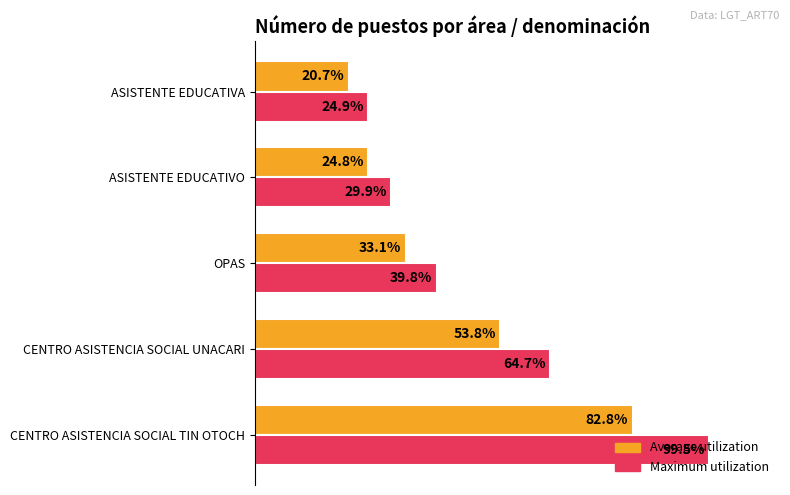

Rank the series at ASISTENTE EDUCATIVO from lowest to highest value.

Average utilization, Maximum utilization